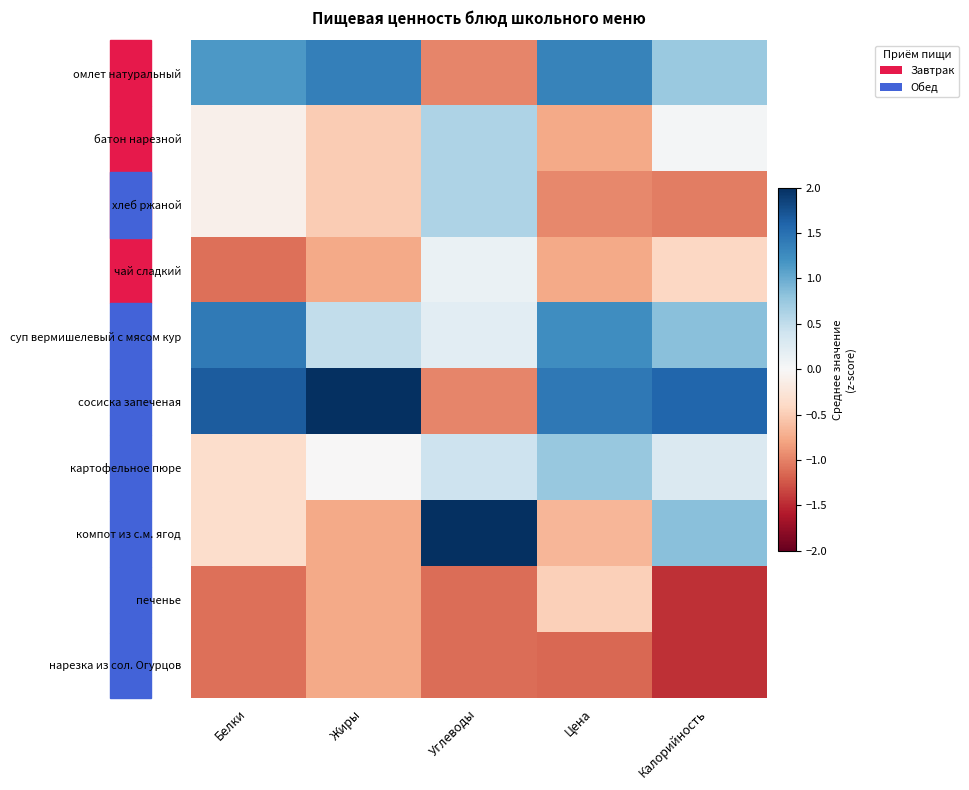

Reading left to right, extract all data points from this chart.

омлет натуральный: Белки=1.2	Жиры=1.4	Углеводы=-1.0	Цена=1.3	Калорийность=0.7
батон нарезной: Белки=-0.1	Жиры=-0.5	Углеводы=0.6	Цена=-0.8	Калорийность=0.0
хлеб ржаной: Белки=-0.1	Жиры=-0.5	Углеводы=0.6	Цена=-1.0	Калорийность=-1.0
чай сладкий: Белки=-1.1	Жиры=-0.8	Углеводы=0.1	Цена=-0.8	Калорийность=-0.4
суп вермишелевый с мясом кур: Белки=1.4	Жиры=0.5	Углеводы=0.2	Цена=1.2	Калорийность=0.8
сосиска запеченая: Белки=1.7	Жиры=2.2	Углеводы=-1.0	Цена=1.4	Калорийность=1.6
картофельное пюре: Белки=-0.4	Жиры=-0.0	Углеводы=0.4	Цена=0.8	Калорийность=0.3
компот из с.м. ягод: Белки=-0.4	Жиры=-0.8	Углеводы=2.2	Цена=-0.7	Калорийность=0.8
печенье: Белки=-1.1	Жиры=-0.8	Углеводы=-1.1	Цена=-0.5	Калорийность=-1.5
нарезка из сол. Огурцов: Белки=-1.1	Жиры=-0.8	Углеводы=-1.1	Цена=-1.1	Калорийность=-1.5